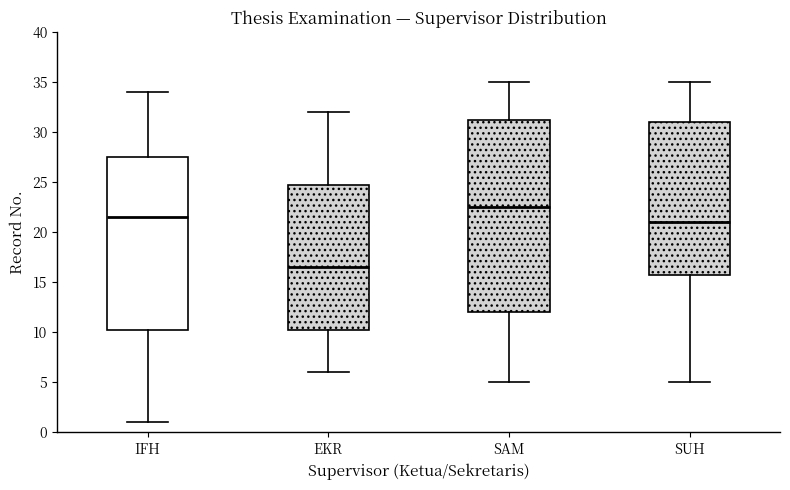

Reading left to right, read every box against the y-axis: the position of its median line, the range the box covers, and the ends of its whiskers. The values are not printed on the chart, so give them approximately, as read against the axis.

IFH: median 21.5, box 10.5 to 27.5, whiskers 1.0 to 34.0
EKR: median 16.5, box 10.5 to 25.0, whiskers 6.0 to 32.0
SAM: median 22.5, box 12.0 to 31.5, whiskers 5.0 to 35.0
SUH: median 21.0, box 16.0 to 31.0, whiskers 5.0 to 35.0